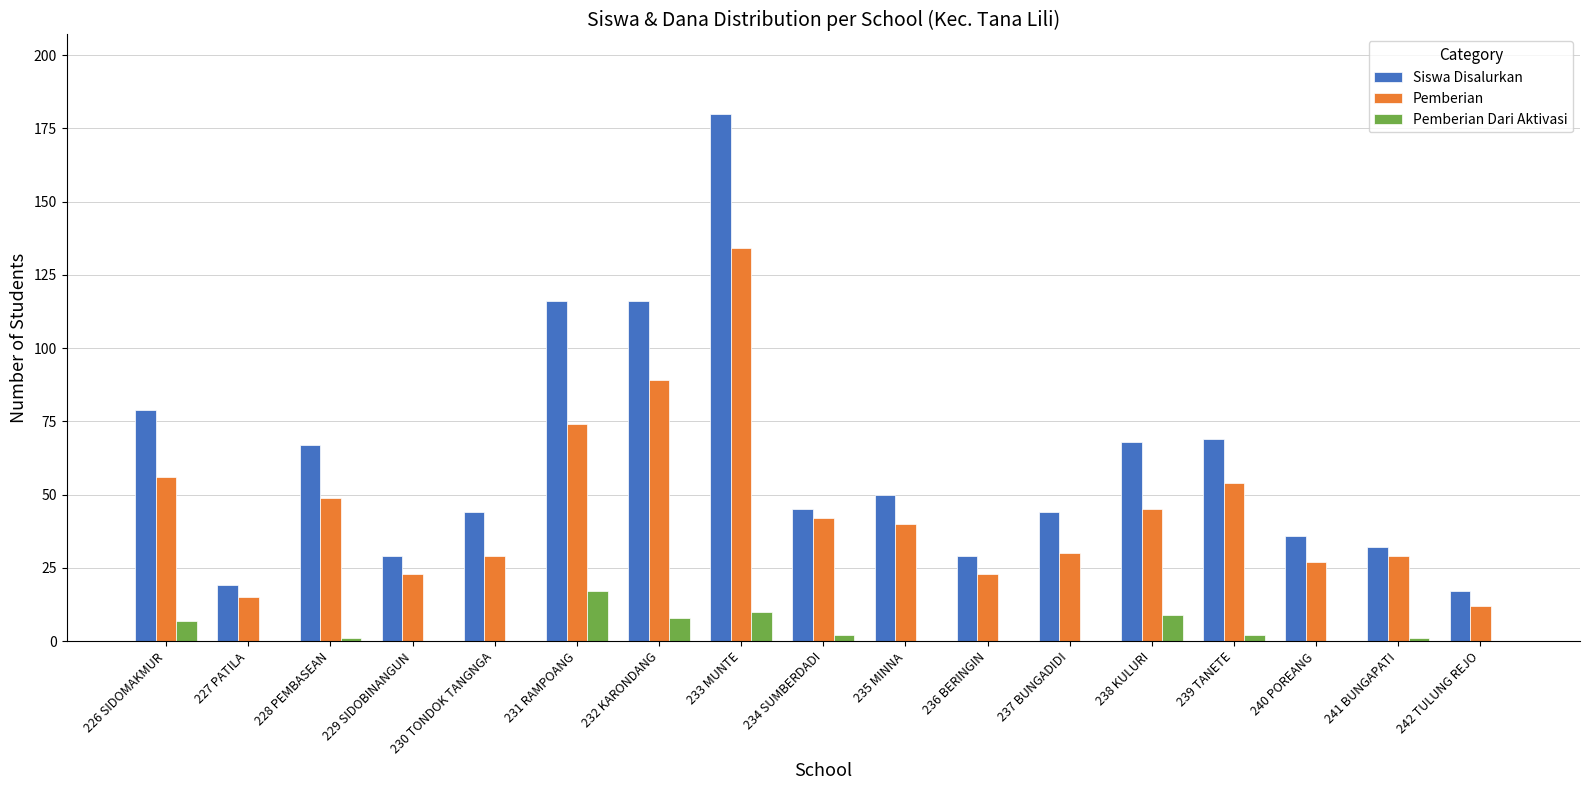

Does the chart contain stacked bars?

No